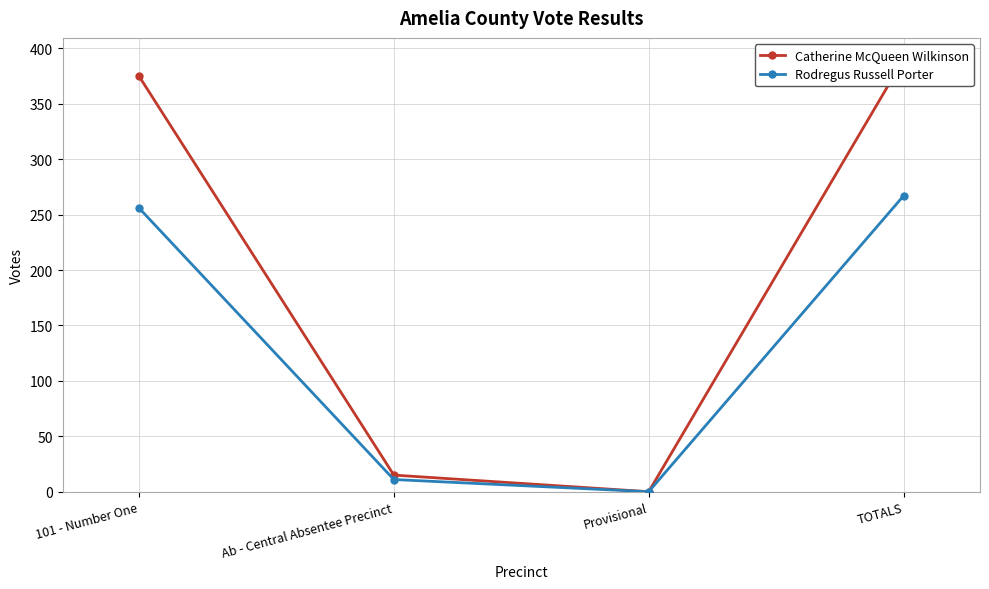

The Catherine McQueen Wilkinson series shows 0 at Provisional. True or false?

True